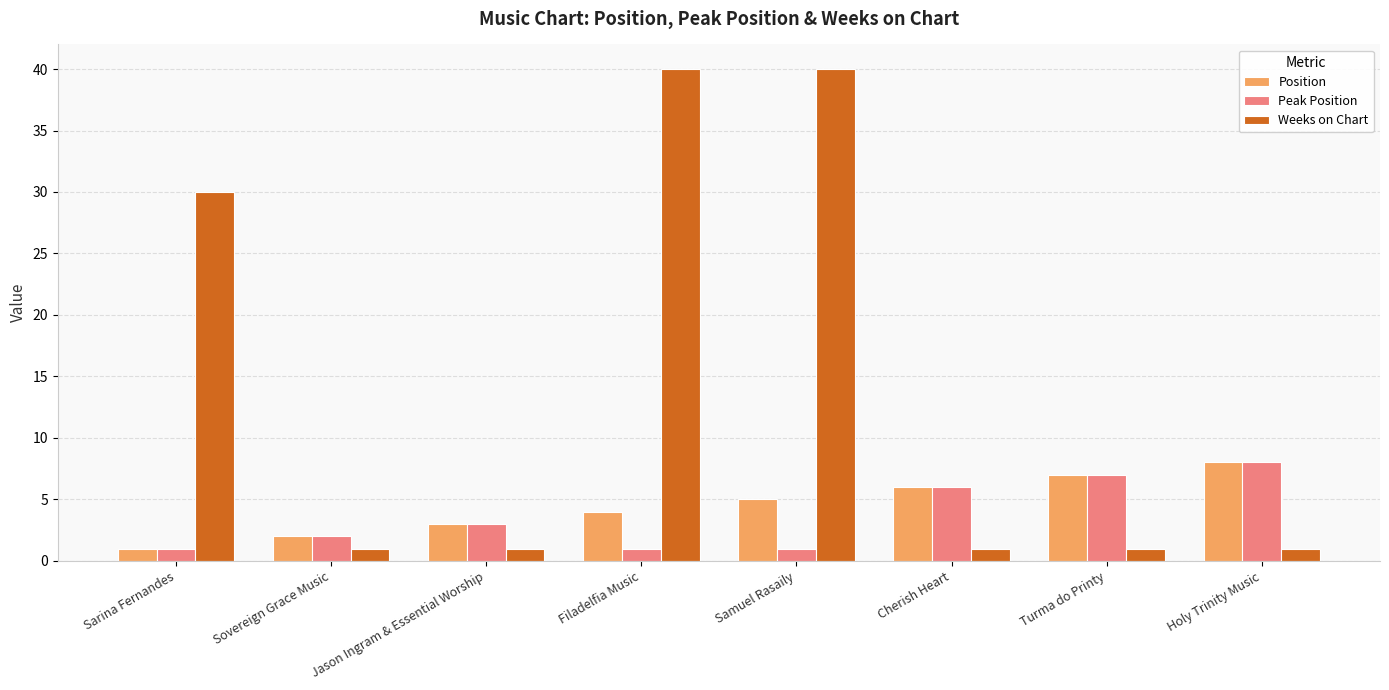

The Position series shows 11 at Turma do Printy. True or false?

False